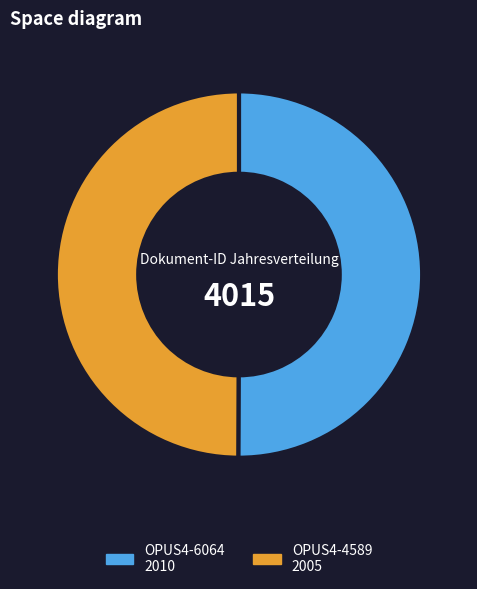

True or false: OPUS4-6064 accounts for 50% of the total.

True